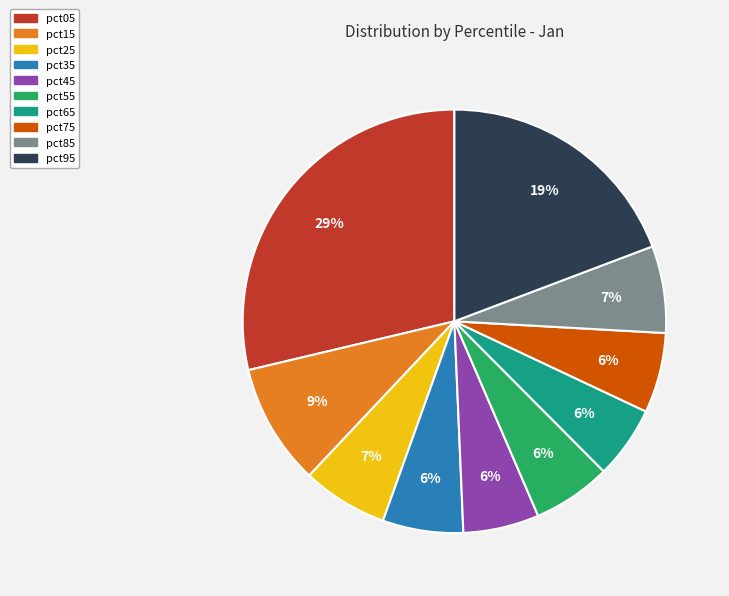

Do pct55 and pct05 together represent more than half of the pie?

No